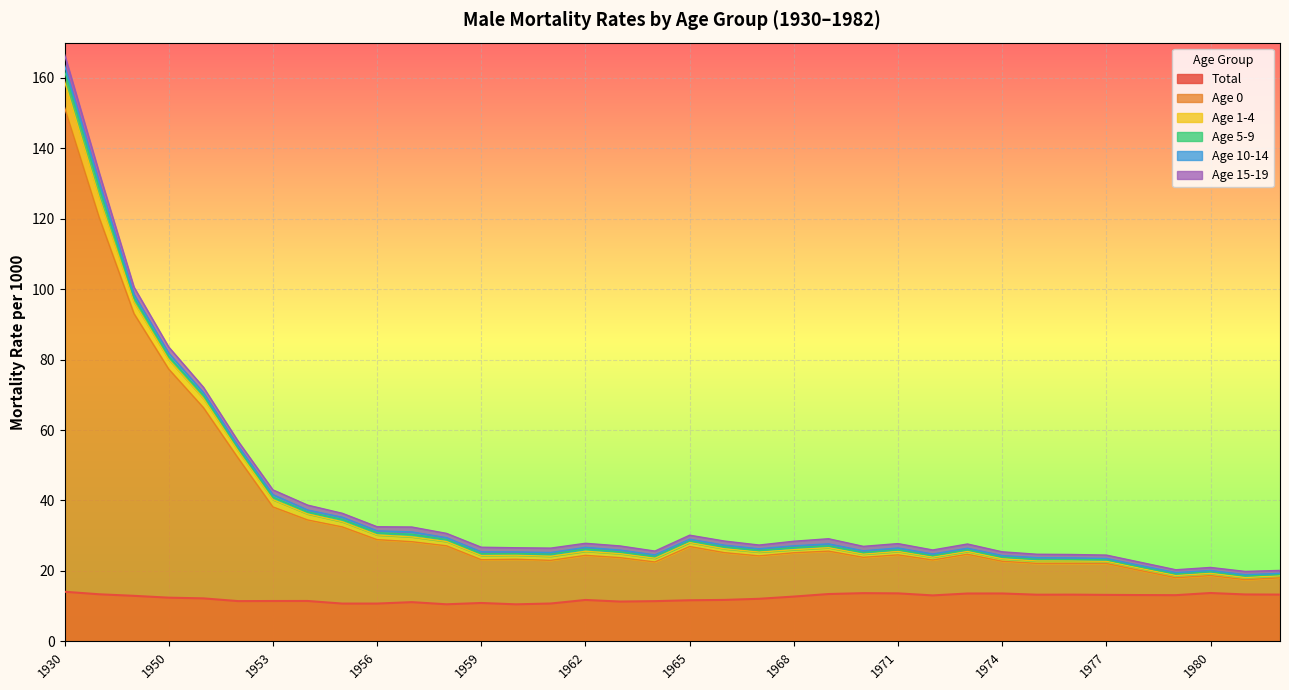

Is the value of Age 0 at 1951 greater than the value of Total at 1937?

Yes